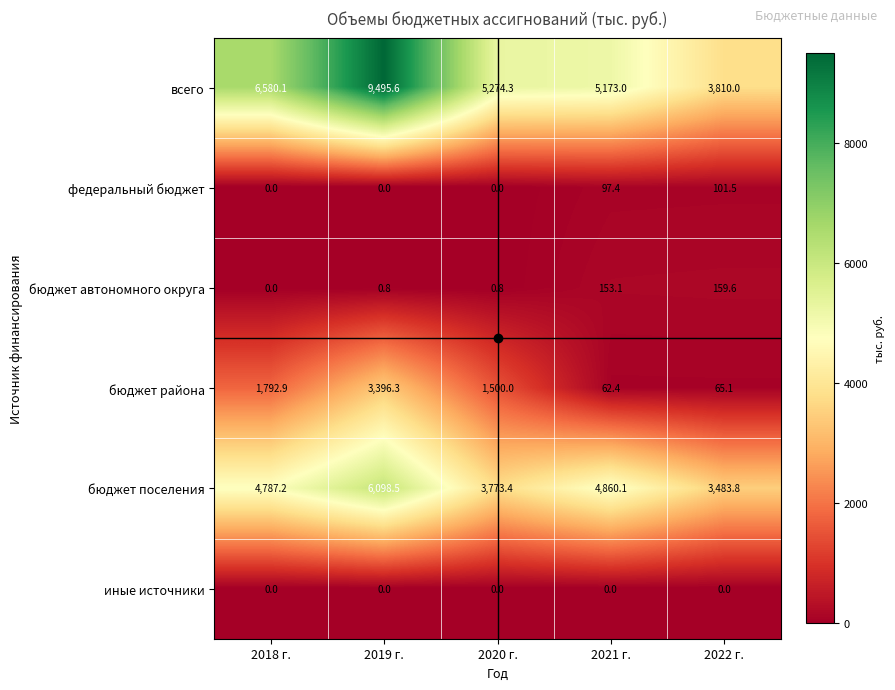

What is the difference between the maximum and second lowest values in the бюджет поселения series?

2325.1